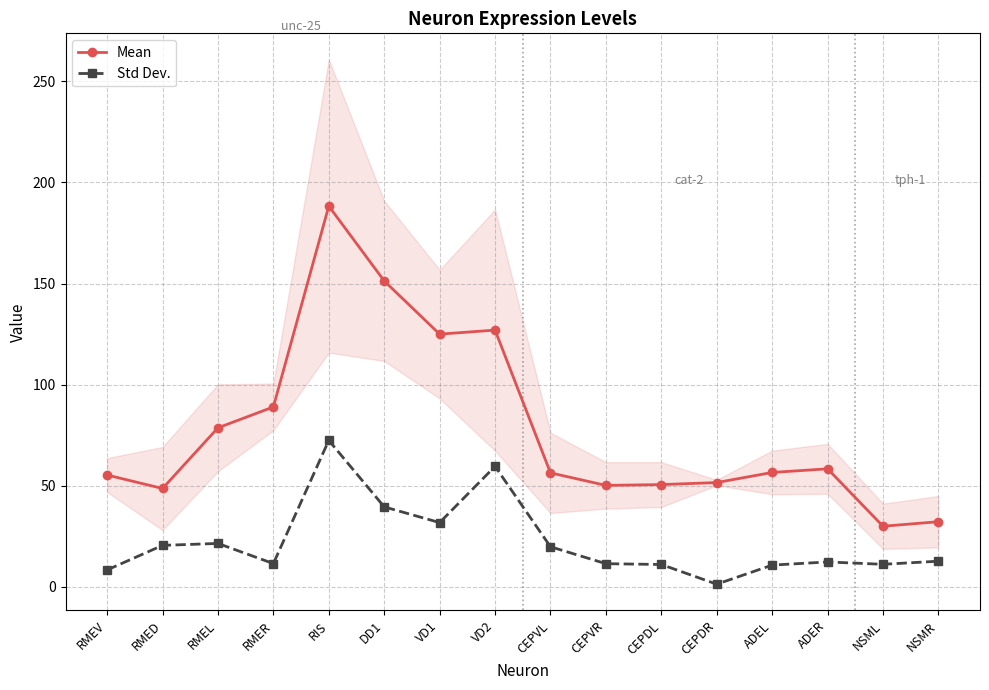

What is the sum of the Std Dev. values at ADEL and RMEV?

19.2